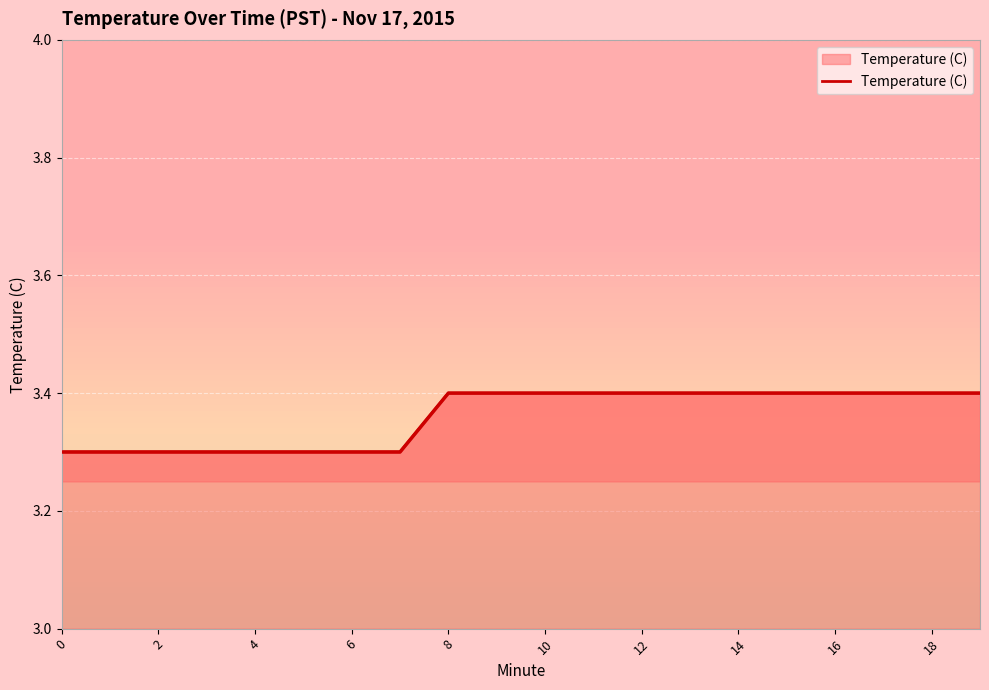

Which category has the highest value across all series?

8